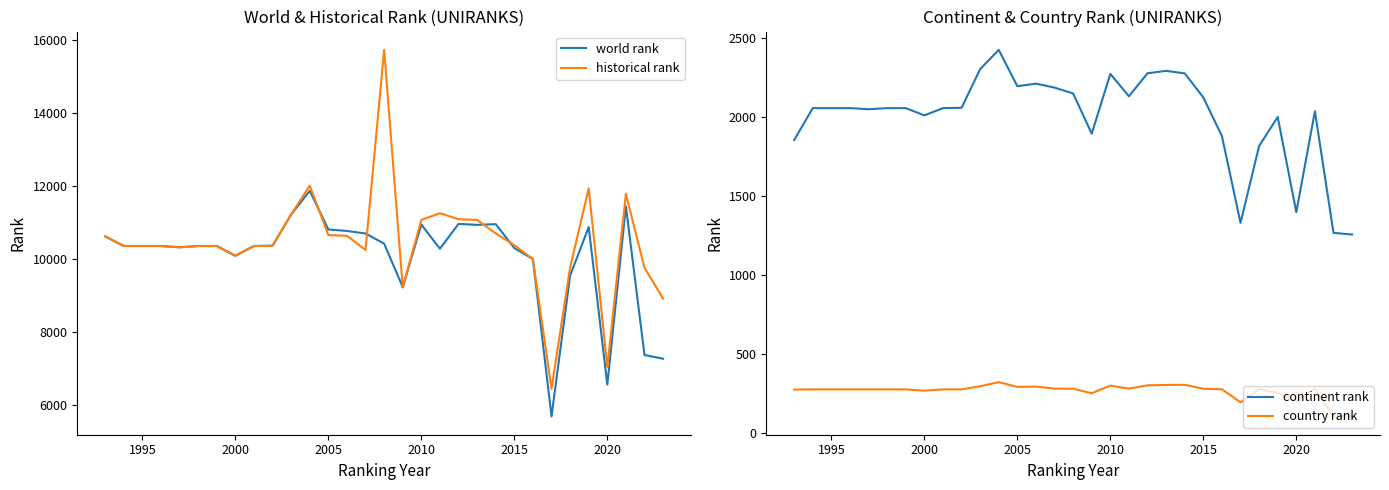

Reading left to right, list all the values displayed in this chart.

world rank: 10618	10354	10354	10354	10319	10354	10354	10086	10354	10361	11217	11866	10807	10766	10697	10419	9229	10941	10280	10960	10933	10953	10297	9999	5688	9543	10874	6560	11442	7370	7267
historical rank: 10618	10354	10354	10354	10319	10354	10354	10086	10354	10361	11217	12009	10653	10634	10247	15725	9216	11068	11252	11088	11068	10699	10375	9995	6442	9767	11934	7039	11781	9758	8913
continent rank: 1855	2057	2057	2057	2050	2057	2057	2011	2057	2059	2304	2426	2196	2212	2187	2150	1895	2274	2132	2278	2293	2277	2125	1880	1330	1817	2001	1398	2037	1267	1256
country rank: 274	275	275	275	275	275	275	267	275	275	295	321	291	293	280	279	251	299	280	301	303	304	279	276	193	276	252	202	280	106	104